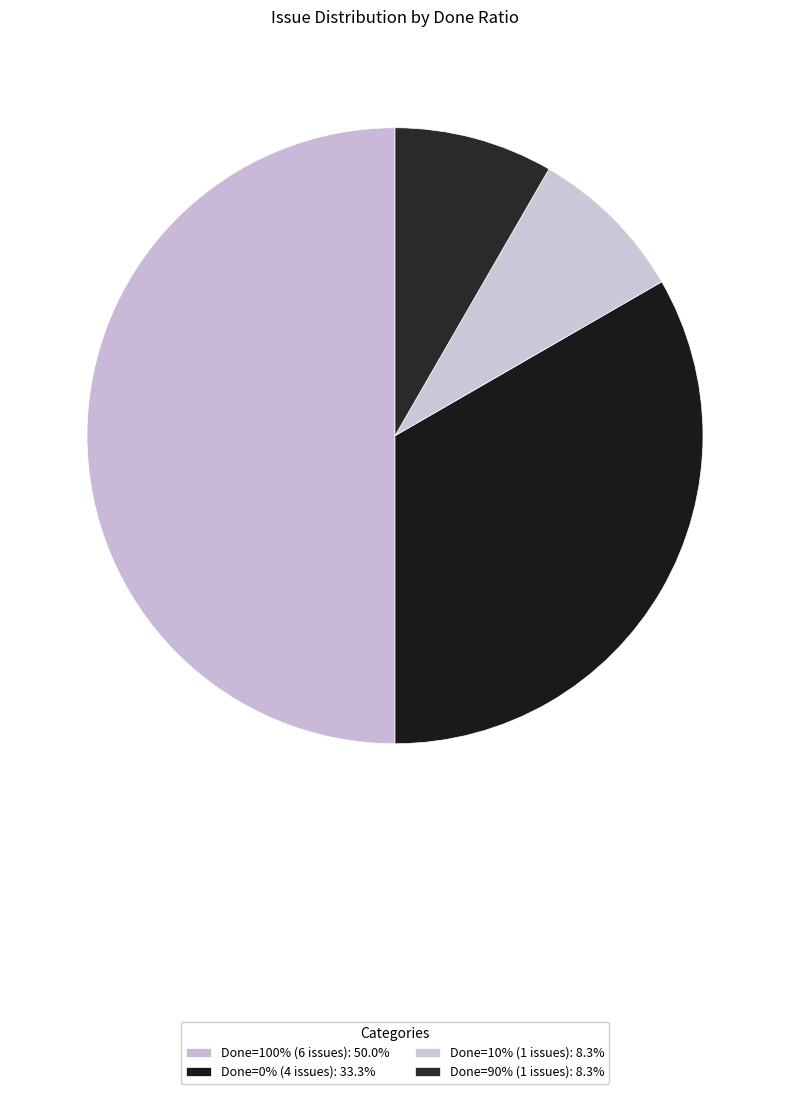

Count the number of slices in the pie.

4